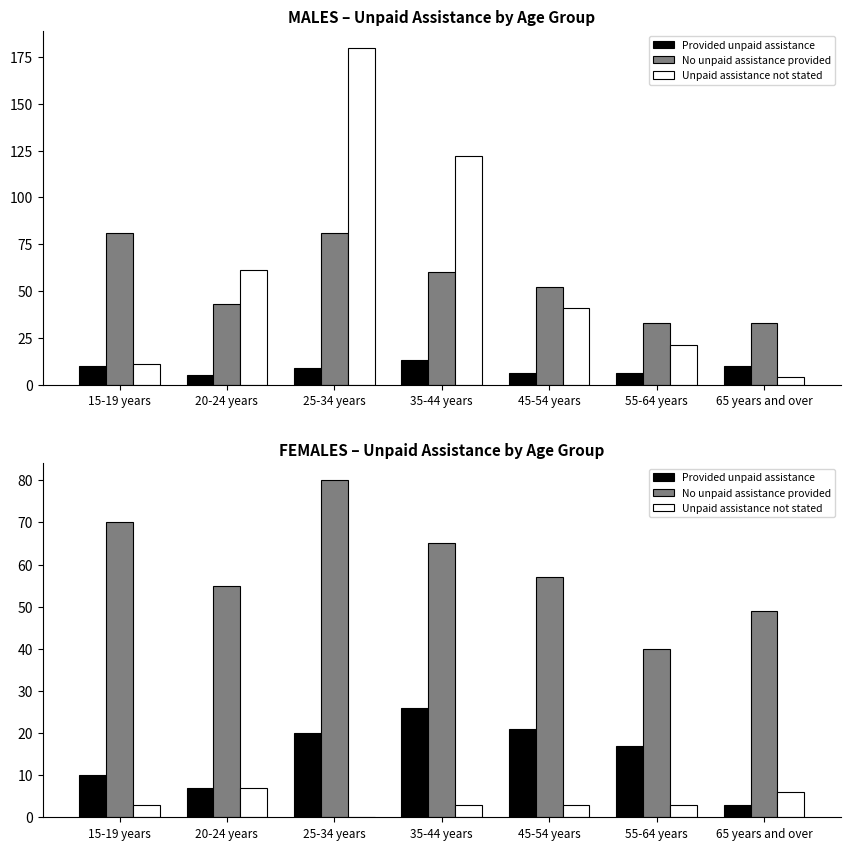

How many categories are shown in the chart?

7